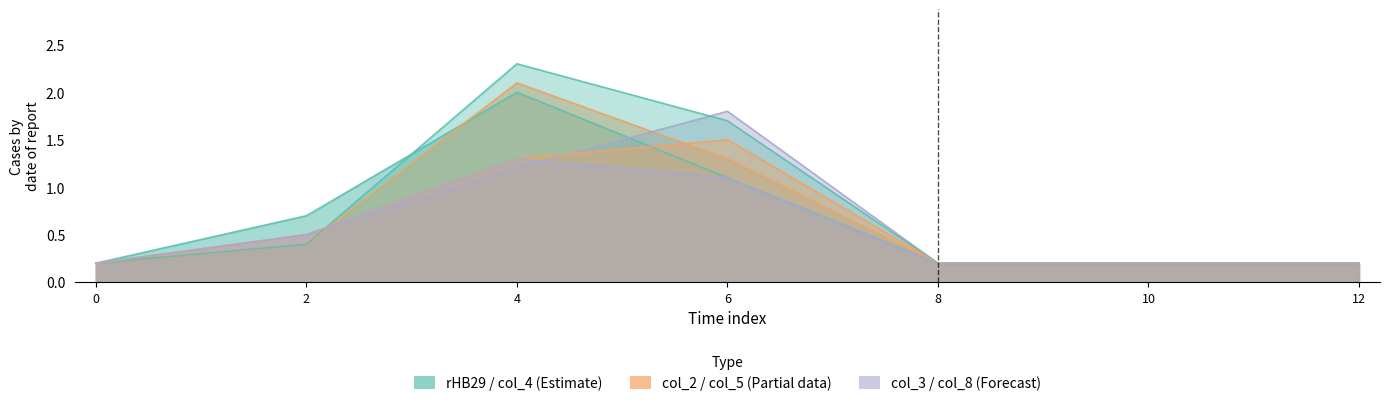

Reading left to right, what are all the values shown in this chart?

rHB29: 0=0.2	2=0.7	4=2.0	6=1.1	8=0.2	10=0.2	12=0.2
col_2: 0=0.2	2=0.4	4=2.1	6=1.3	8=0.2	10=0.2	12=0.2
col_3: 0=0.2	2=0.5	4=1.2	6=1.8	8=0.2	10=0.2	12=0.2
col_4: 0=0.2	2=0.4	4=2.3	6=1.7	8=0.2	10=0.2	12=0.2
col_5: 0=0.2	2=0.5	4=1.3	6=1.5	8=0.2	10=0.2	12=0.2
col_8: 0=0.2	2=0.5	4=1.3	6=1.1	8=0.2	10=0.2	12=0.2